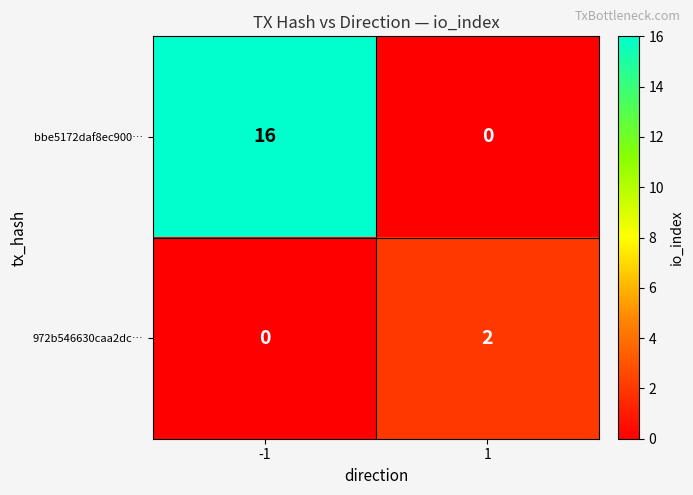

What is the spread (max minus min) of values at 1?

2